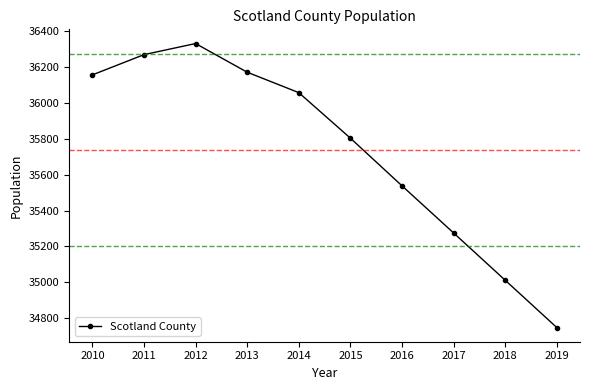

List the labels in order of value, largest first.

2012, 2011, 2013, 2010, 2014, 2015, 2016, 2017, 2018, 2019